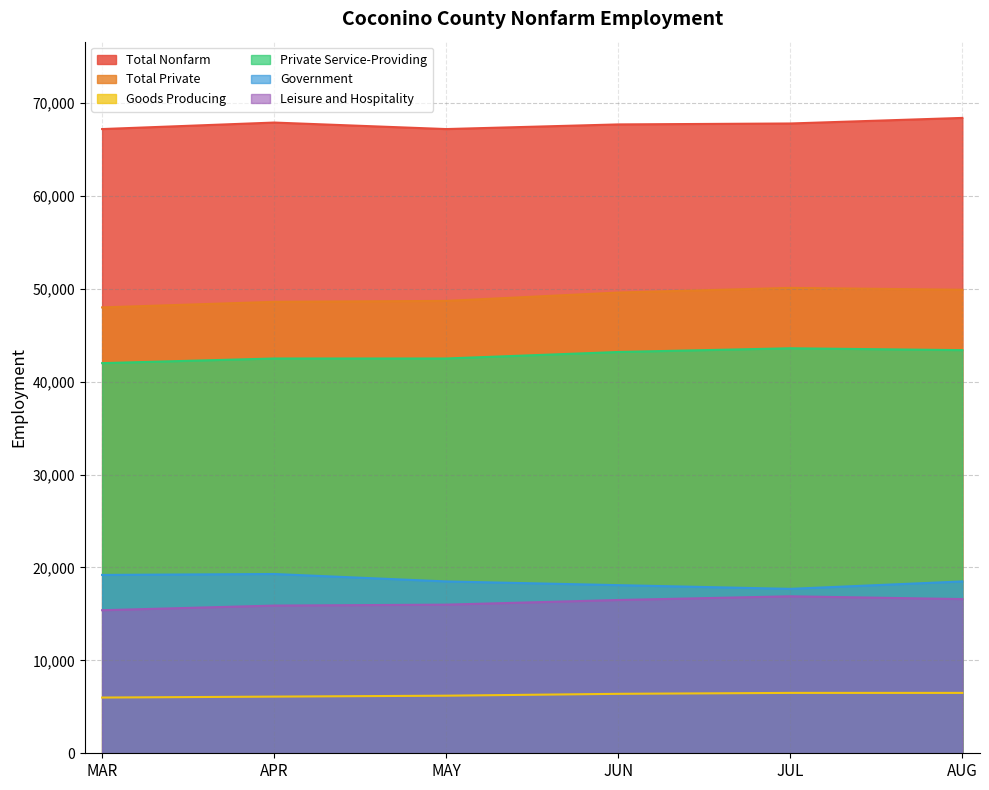

How many data points in Goods Producing are above 6400?

2